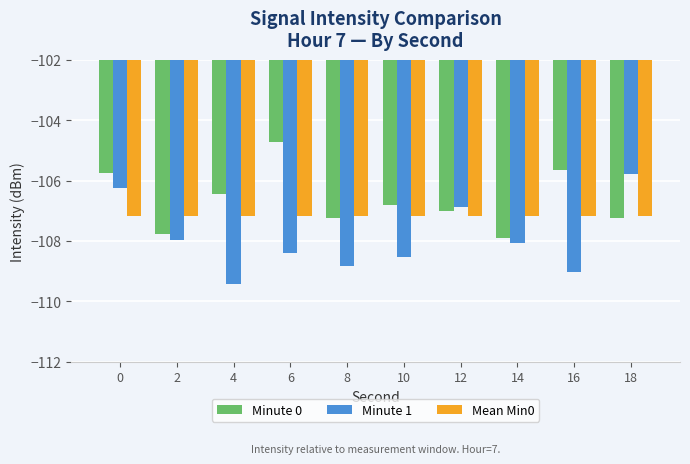

True or false: Mean Min0 has a value of -32.1 at 0.

False